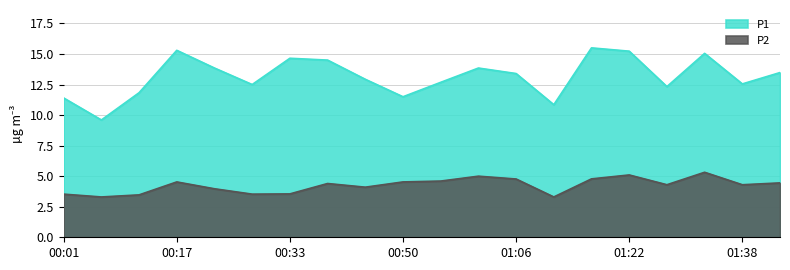

What is the sum of all P1 values?

263.0